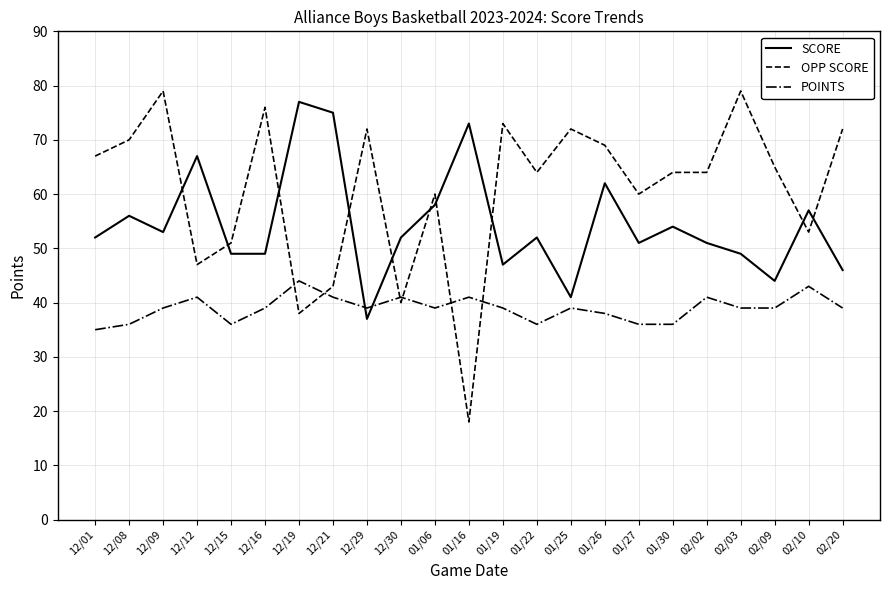

Is the value of OPP SCORE at 02/20 greater than the value of SCORE at 01/26?

Yes